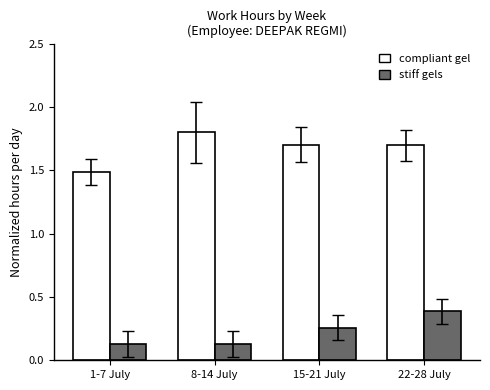

What is the maximum value shown in the chart?

1.8